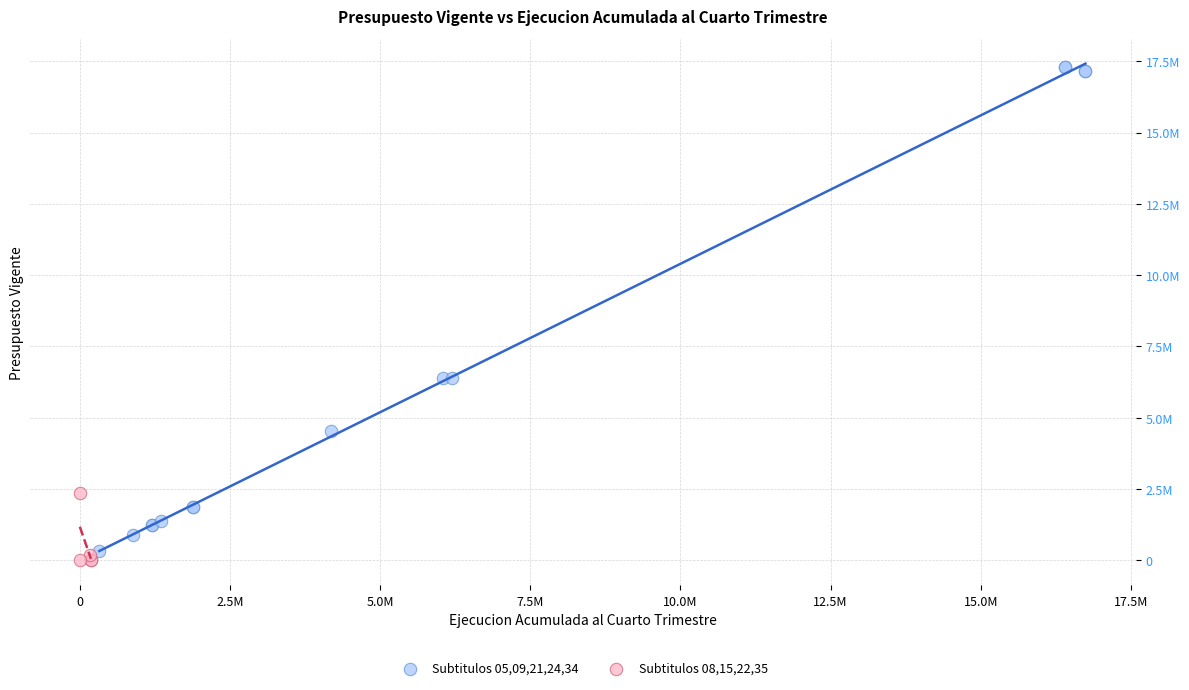

What are all the series names shown in the legend?

Subtitulos 05,09,21,24,34, Subtitulos 08,15,22,35